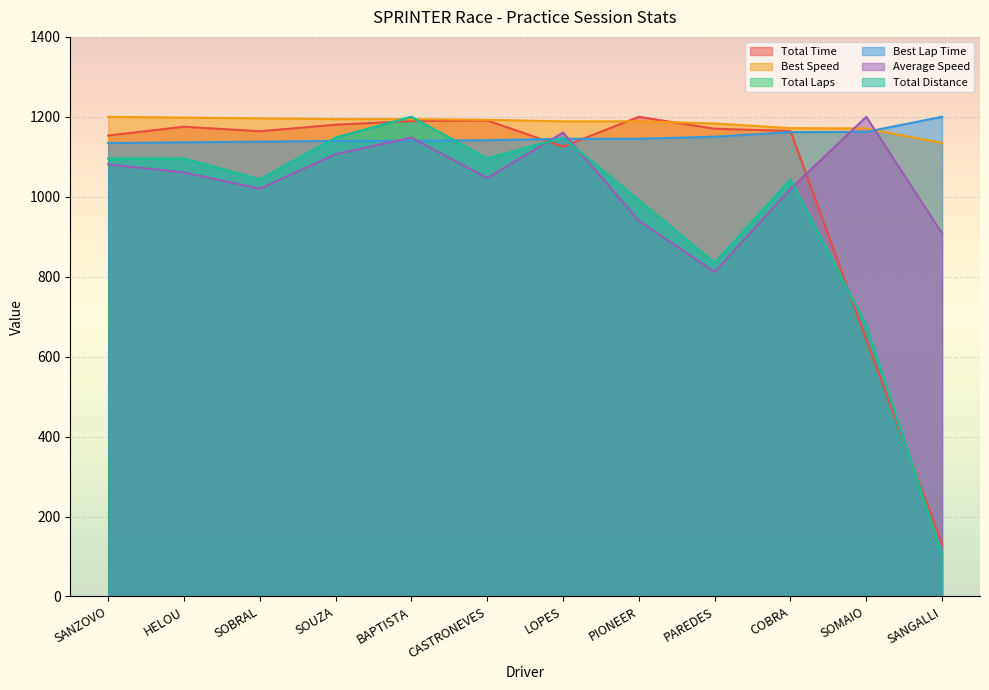

List the labels in order of Total Time value, largest first.

PIONEER, CASTRONEVES, BAPTISTA, SOUZA, HELOU, PAREDES, COBRA, SOBRAL, SANZOVO, LOPES, SOMAIO, SANGALLI